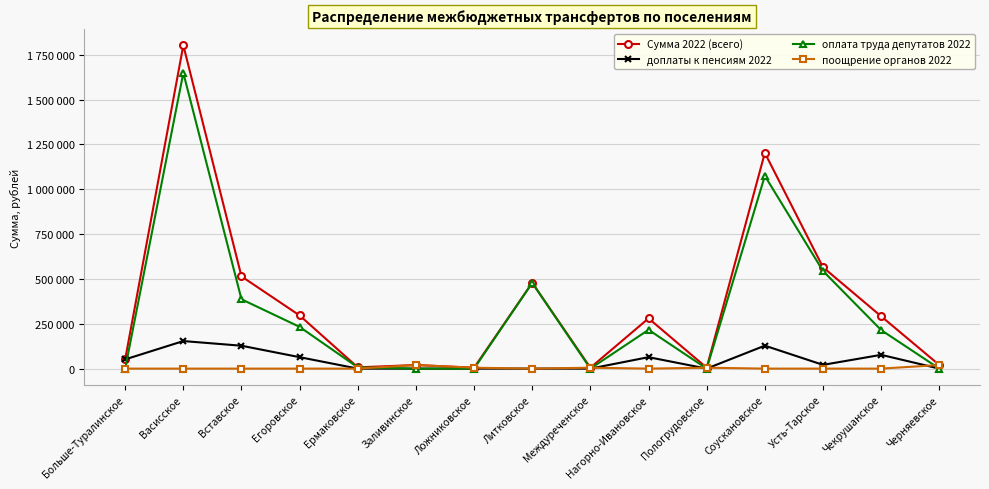

Which series has the widest spread of values?

Сумма 2022 (всего)